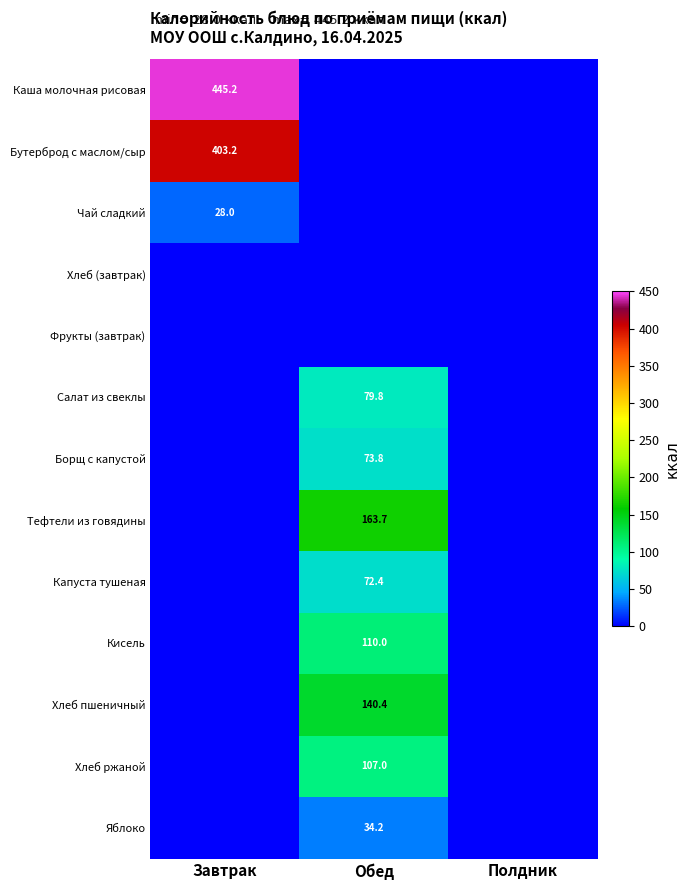

The Яблоко series shows 13.0 at Обед. True or false?

False